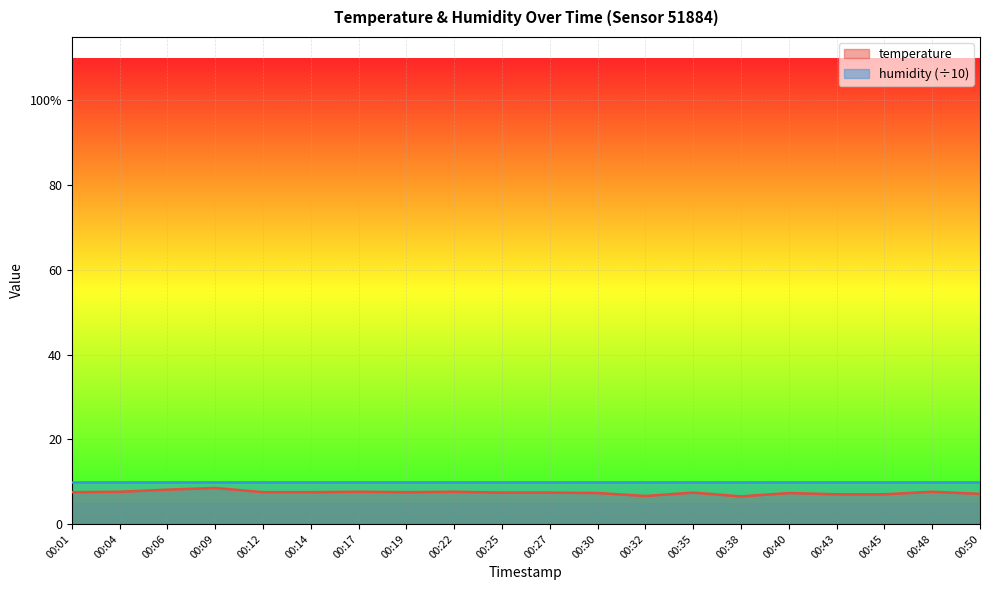

Between 00:01 and 00:40, which is larger?

00:01